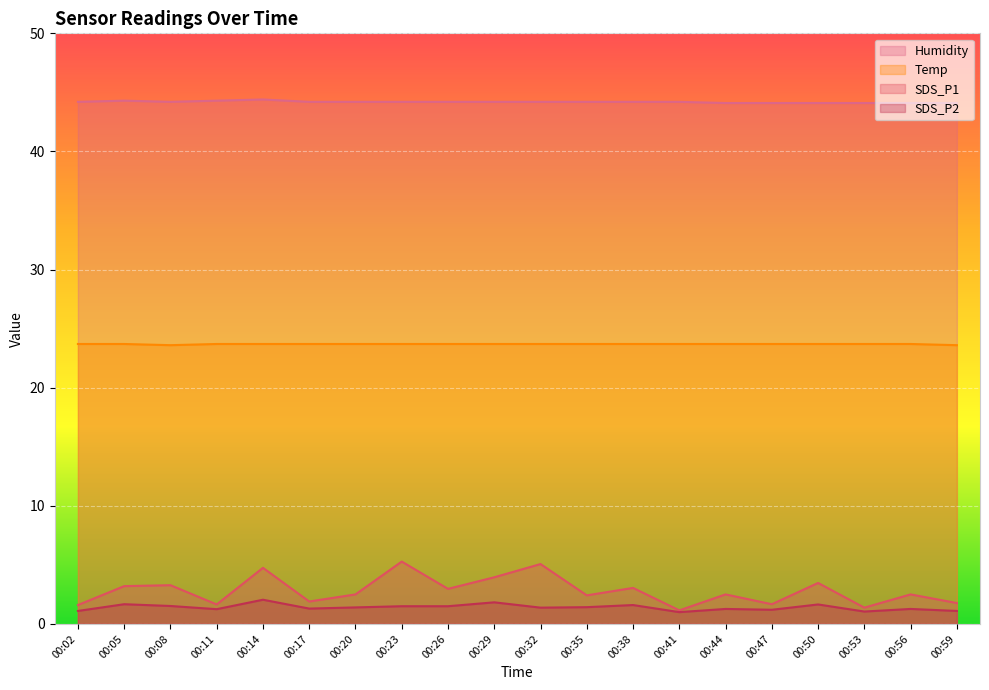

List the series in order of their peak value, lowest first.

SDS_P2, SDS_P1, Temp, Humidity